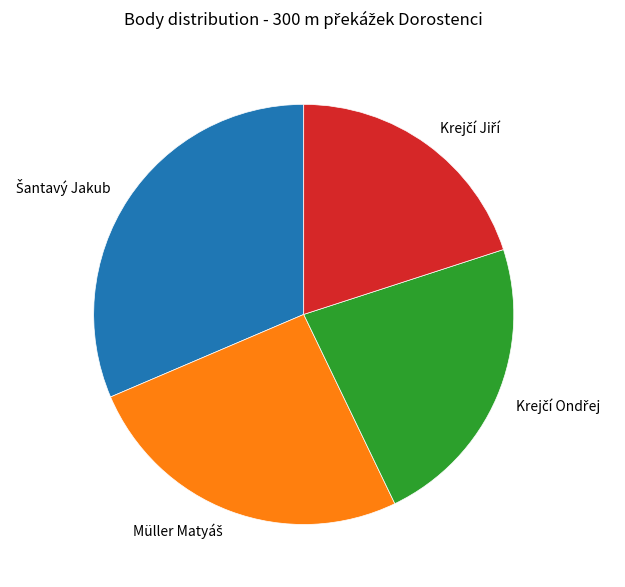

Is there any slice that represents more than half of the pie?

No